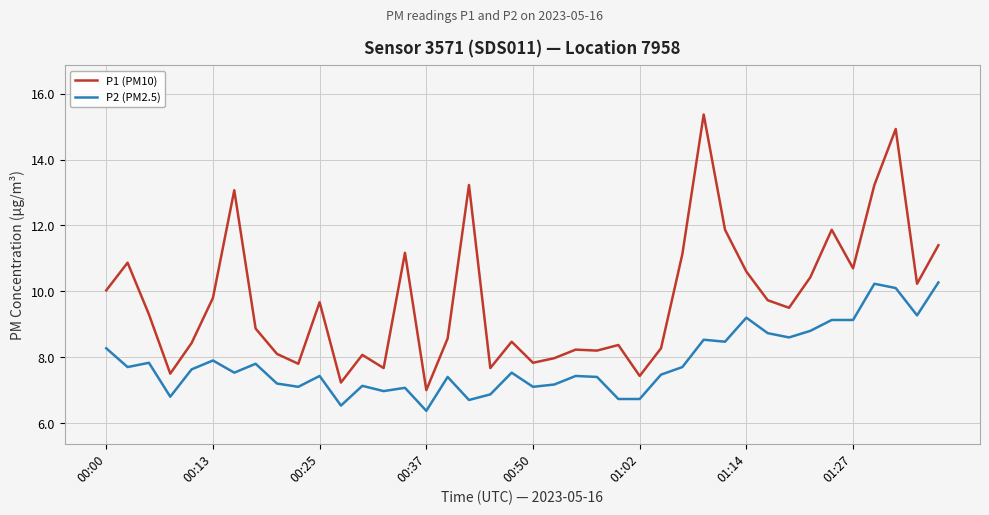

What is the smallest value displayed?

6.4